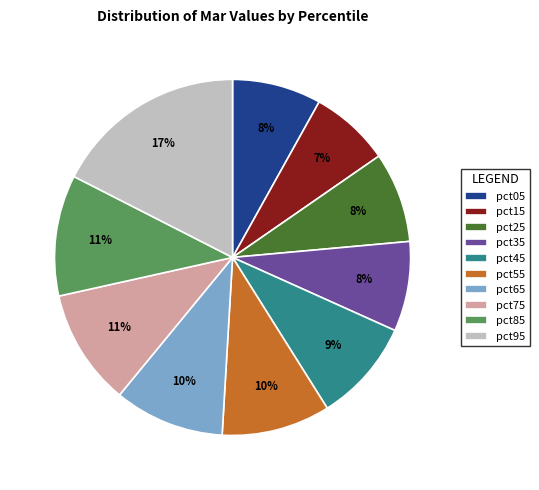

To the nearest percent, what is the difference between the pct45 and pct95 slice percentages?

8%